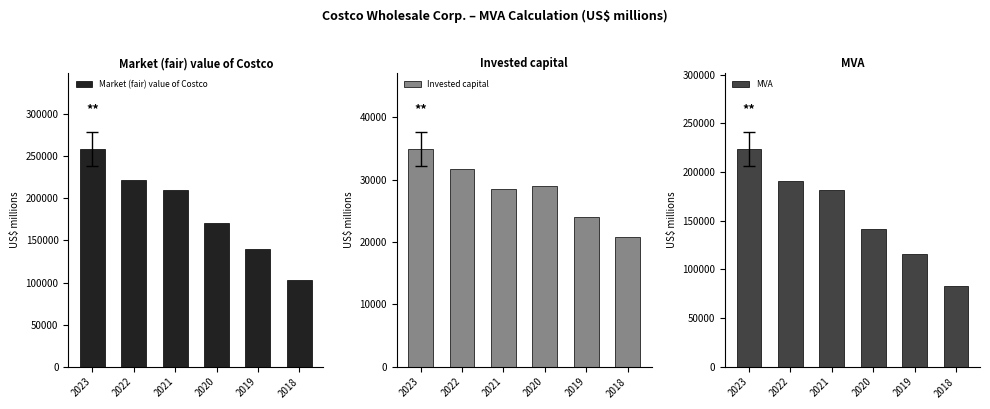

Does the chart contain stacked bars?

No